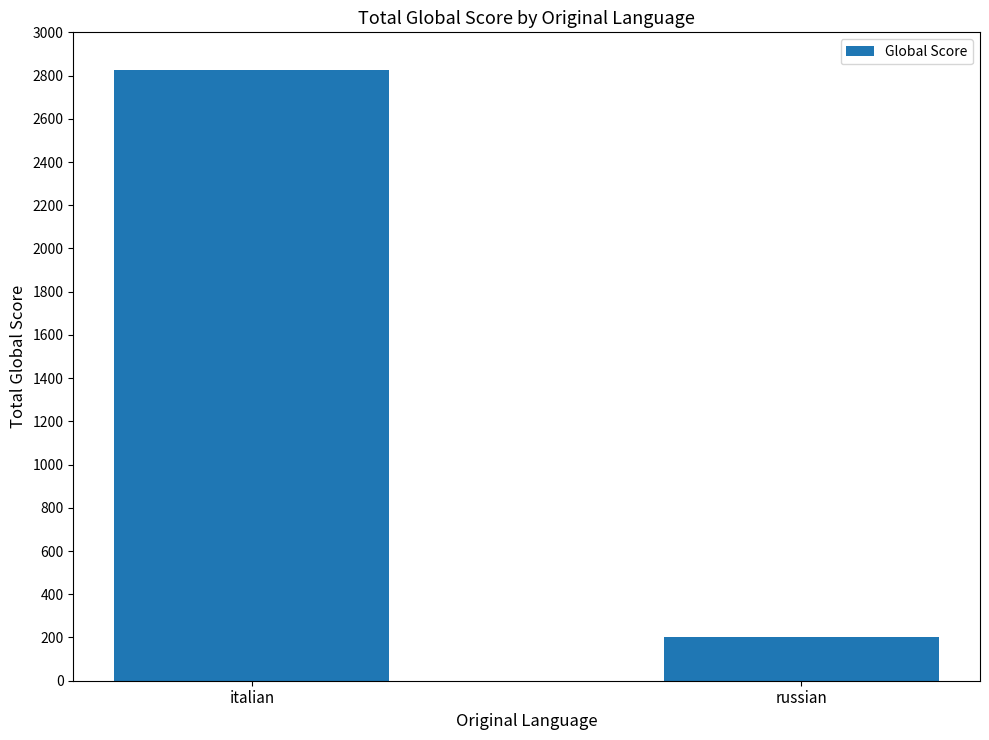

Reading left to right, transcribe all the data shown in this chart.

italian=2824	russian=201